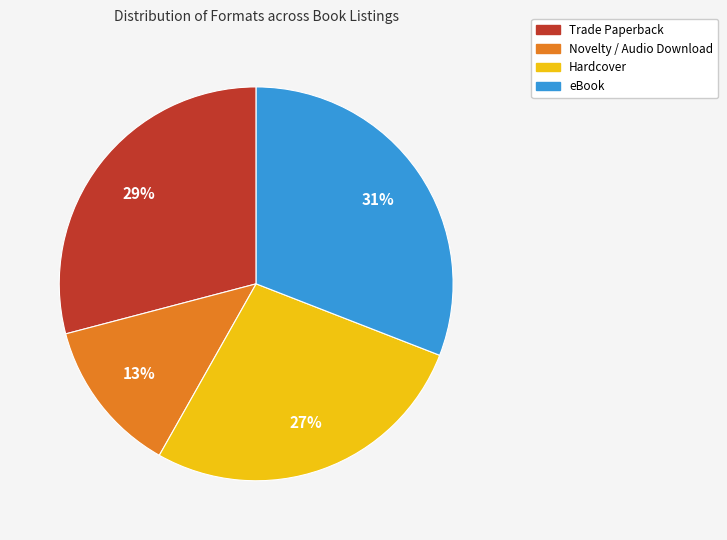

To the nearest percent, what is the difference between the largest and smallest slice percentages?

18%